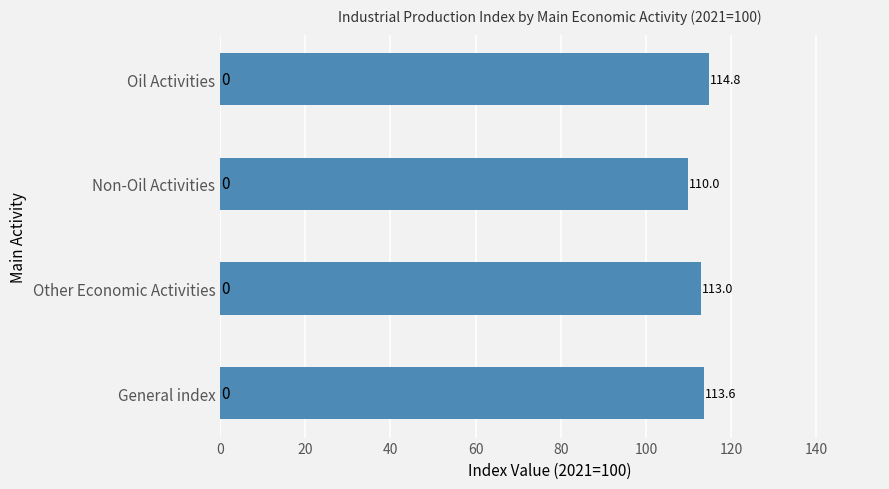

Rank the categories by value from lowest to highest.

Non-Oil Activities, Other Economic Activities, General index, Oil Activities